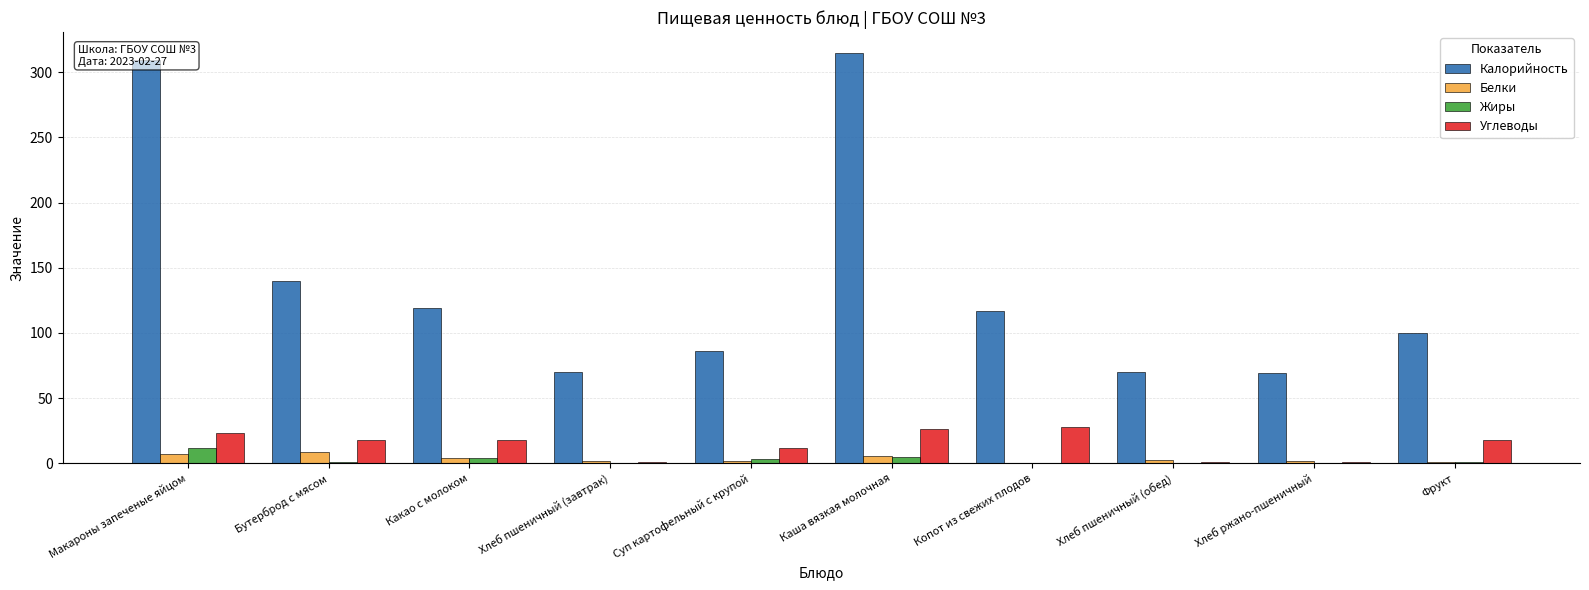

What are all the series names shown in the legend?

Калорийность, Белки, Жиры, Углеводы